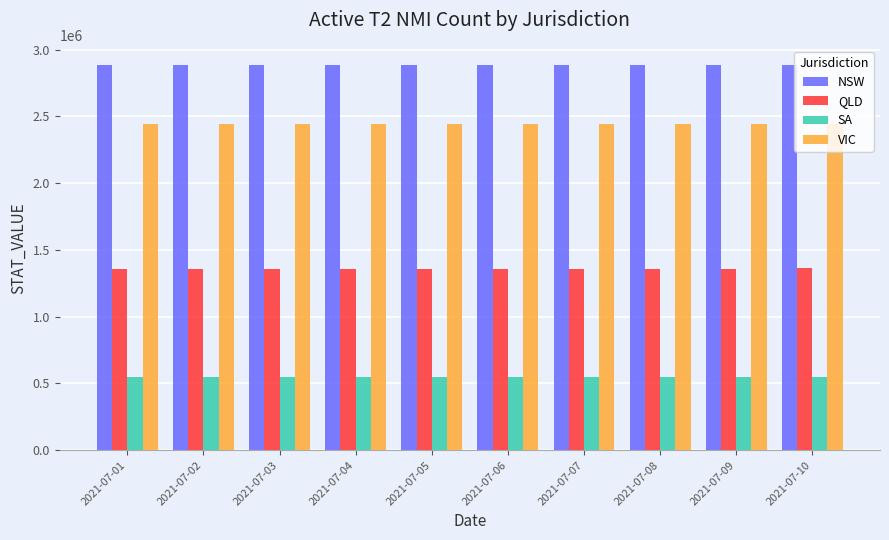

What is the spread (max minus min) of values at 2021-07-09?

2338529